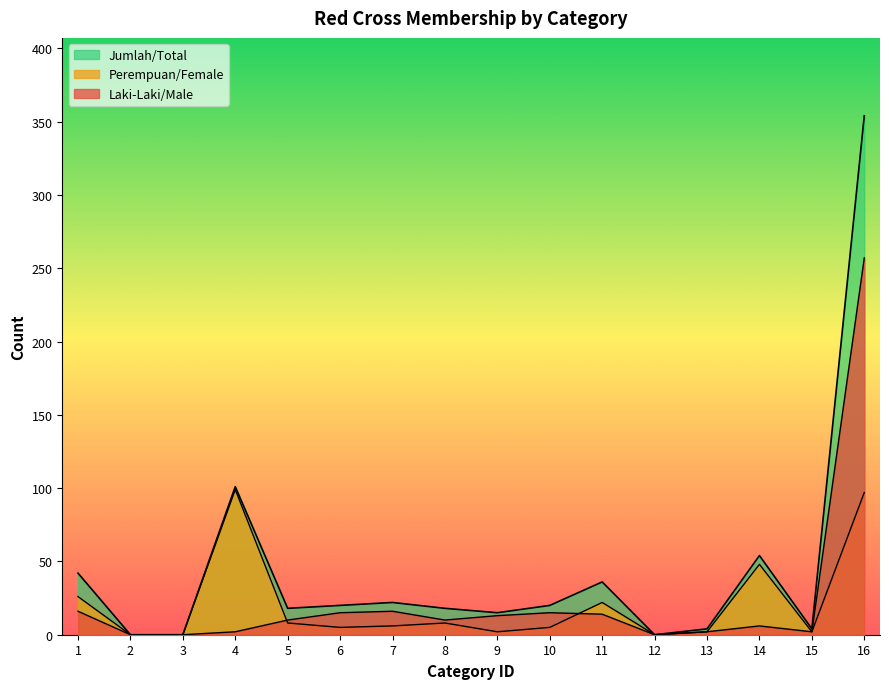

What is the value of the Jumlah/Total point at the 5th from the left?

18